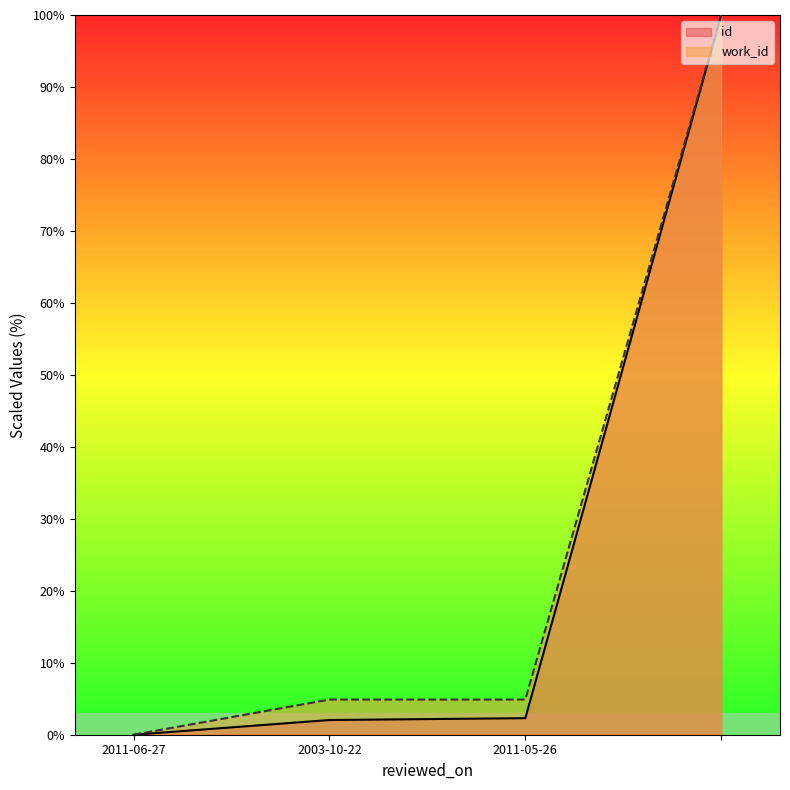

Is it true that work_id equals 67.5 at ?

False